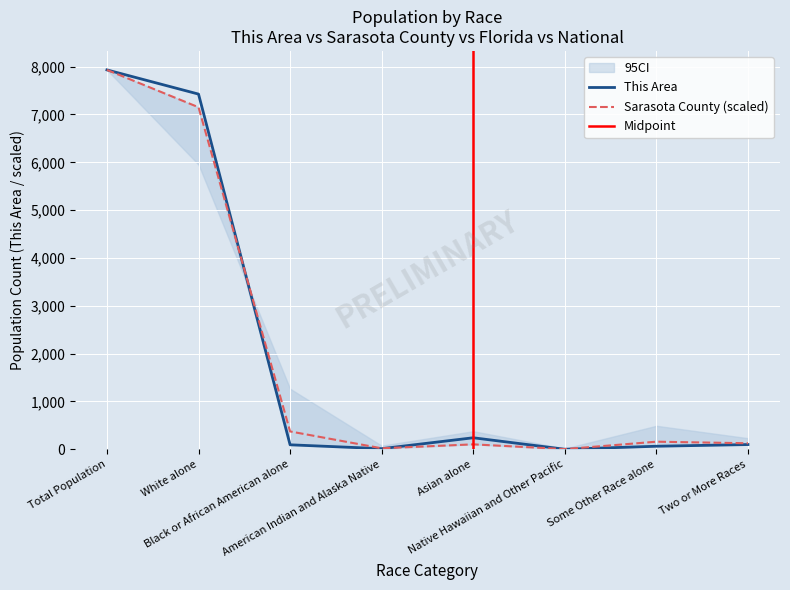

At which label does Sarasota County first exceed 157?

Total Population